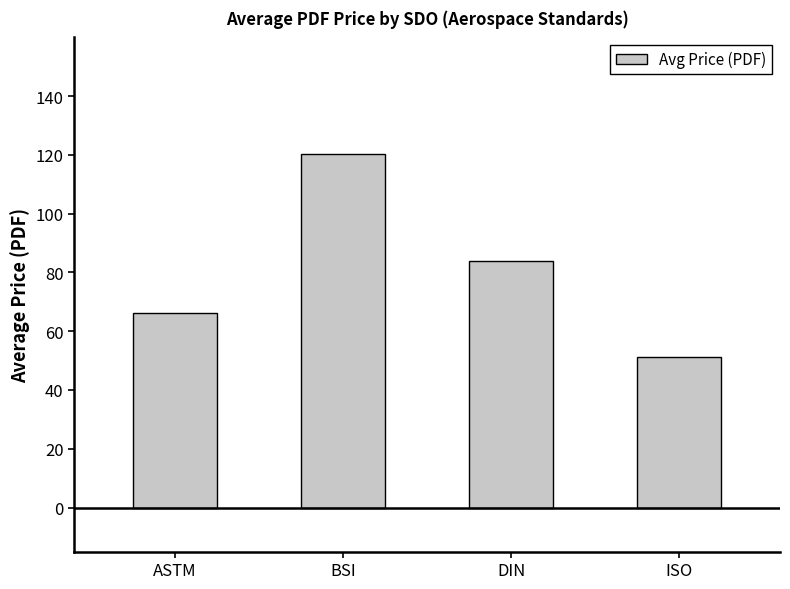

Where is the data nearest to the value 85?

DIN